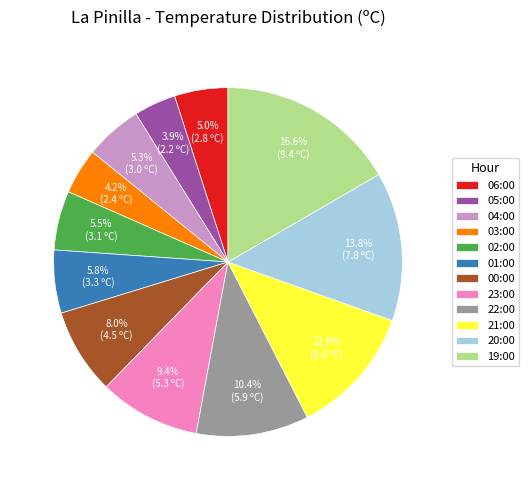

Which slice is the largest?

19:00